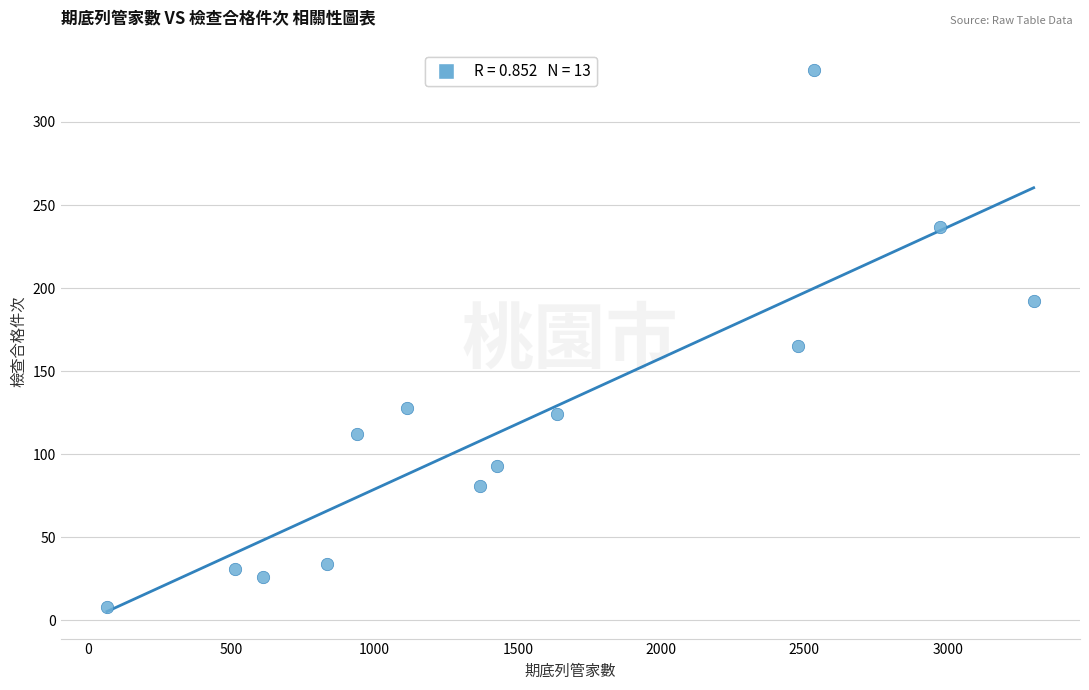

What Y value in the scatter plot is closest to 169?

165